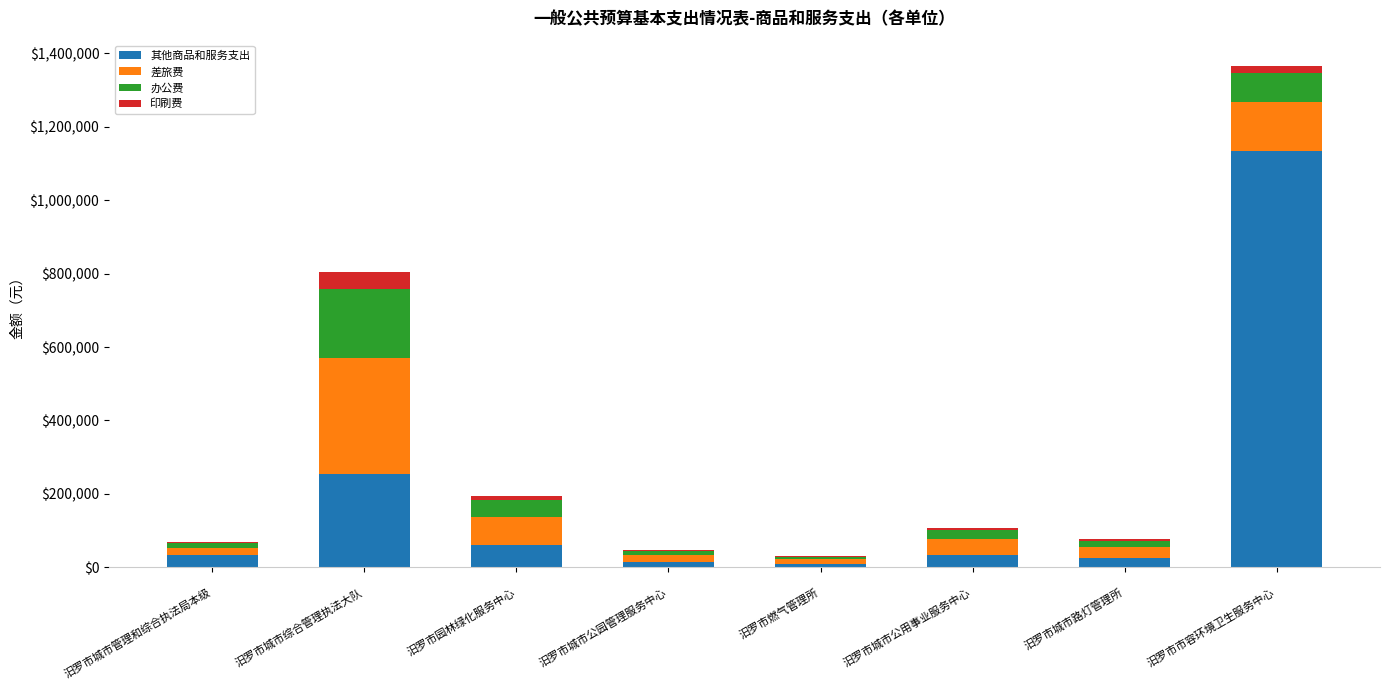

What is the sum of all 其他商品和服务支出 values?

1563800